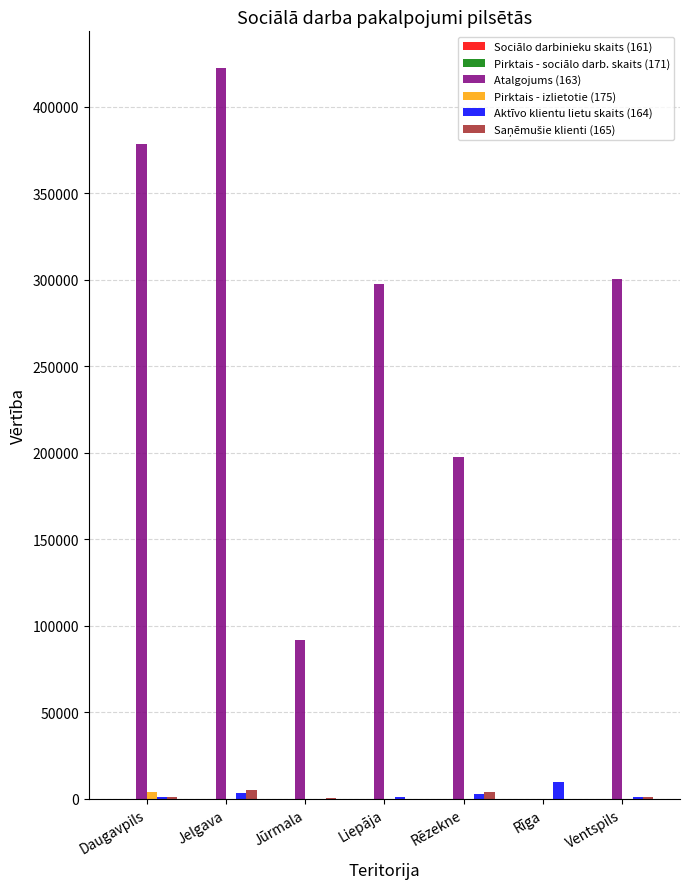

At which category does the chart reach its peak across all series?

Jelgava